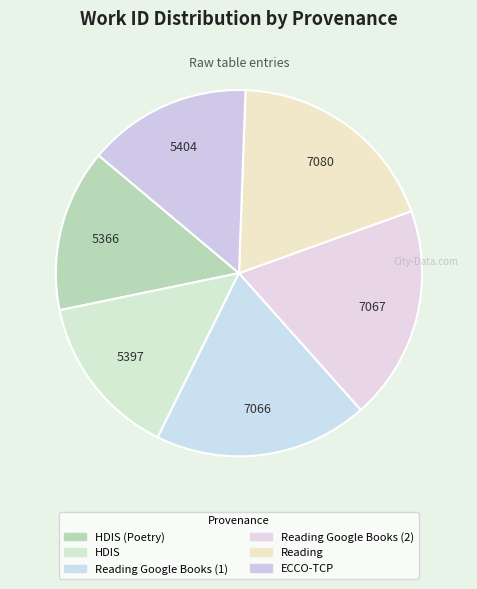

How many segments does this pie chart have?

6